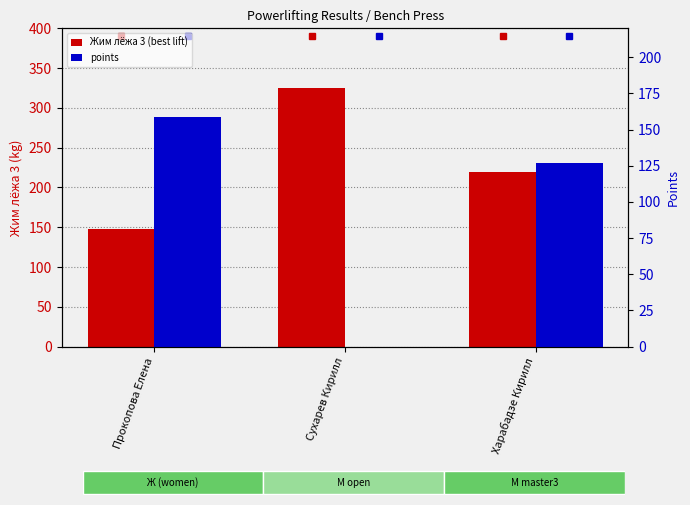

At which label is Жим лёжа 3 (best lift) closest to 236?

Харабадзе Кирилл